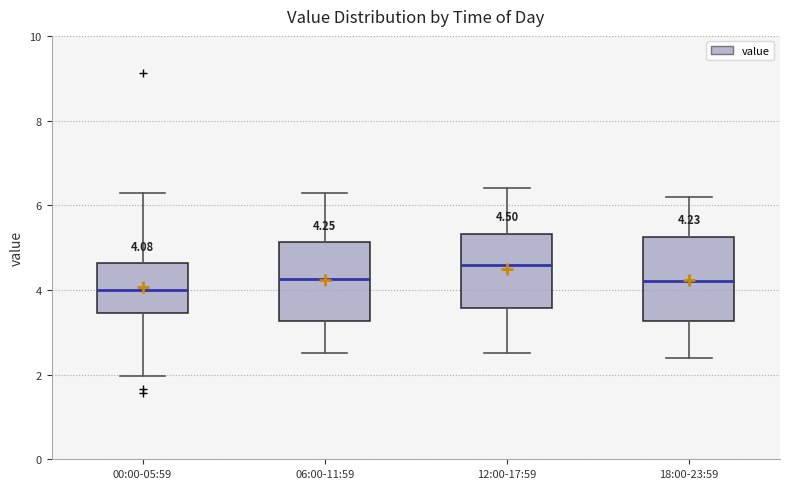

Which box's median line is the lowest?

00:00-05:59